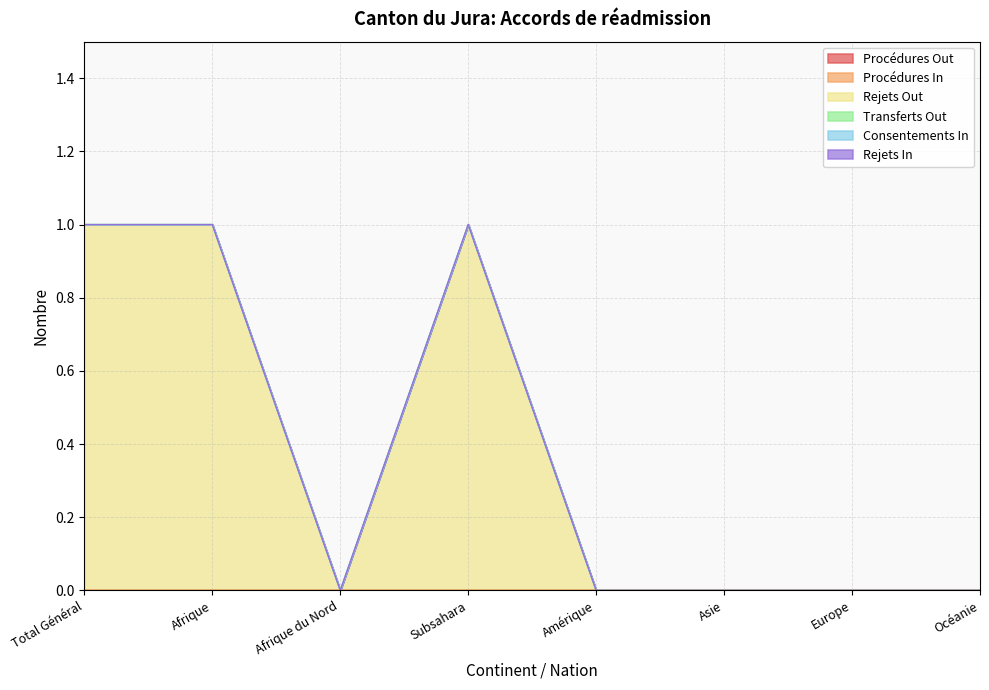

True or false: Rejets In has more than 2 points higher than both neighbors.

False